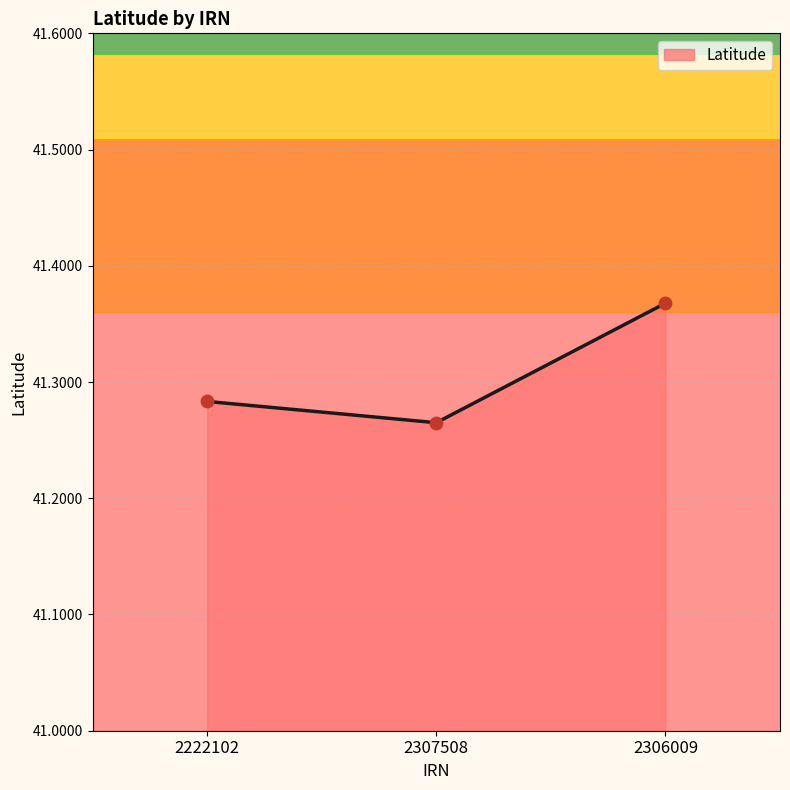

What is the change in value from 2307508 to 2306009?

+0.1